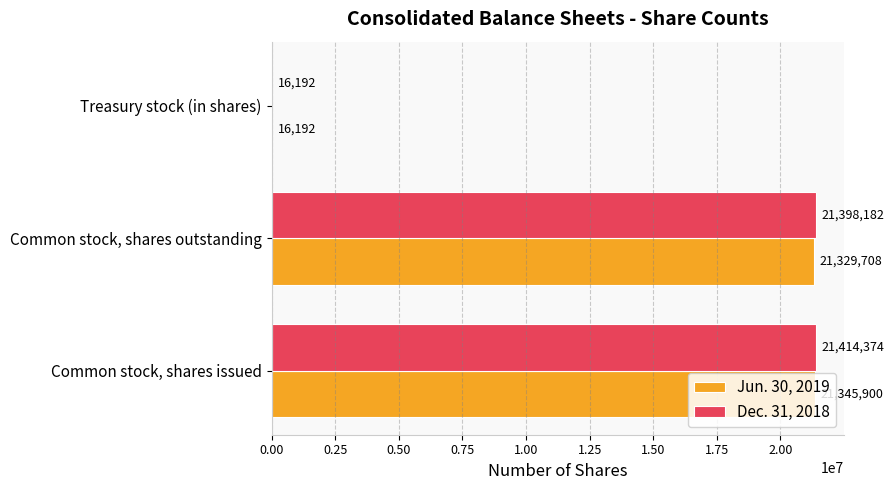

The Jun. 30, 2019 series shows 16192 at Treasury stock (in shares). True or false?

True